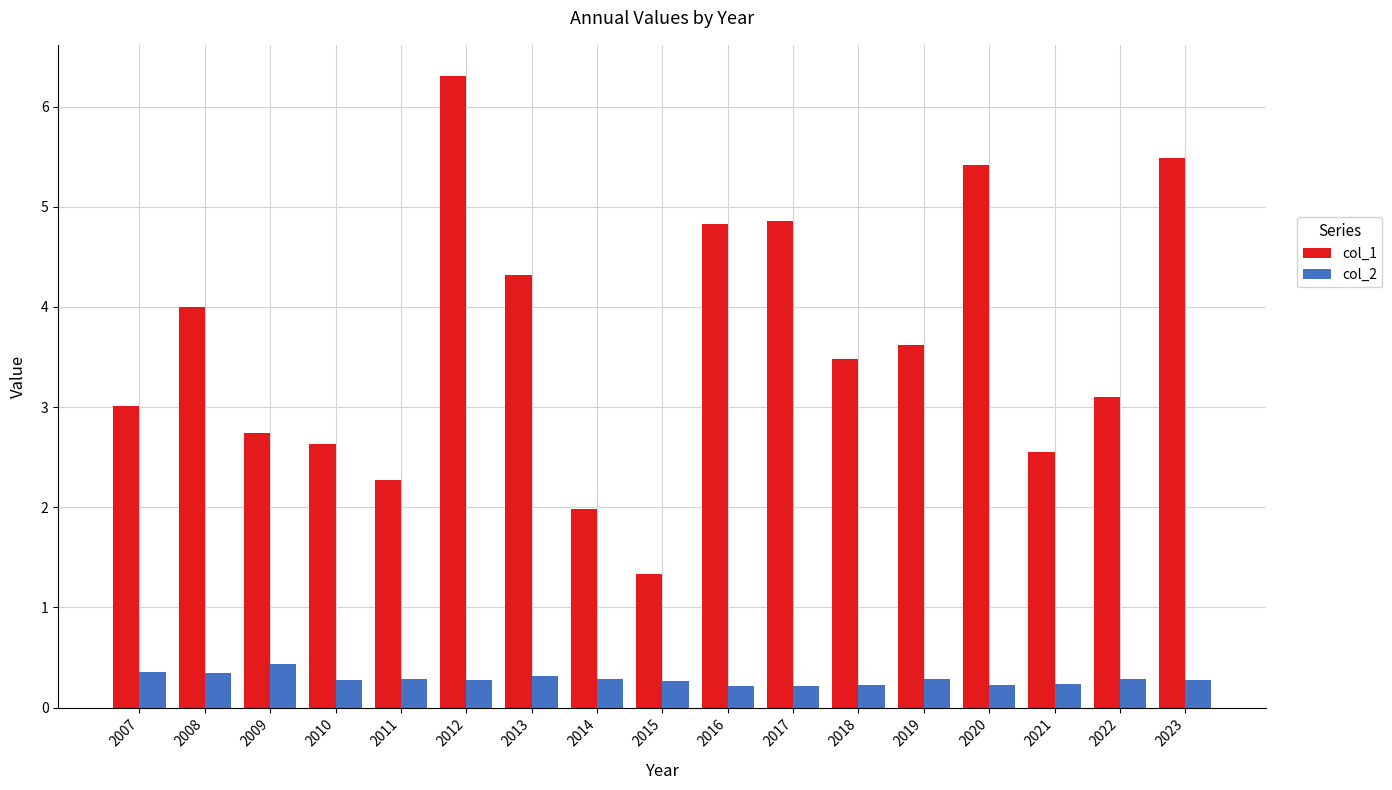

Which series has the largest range (max minus min)?

col_1